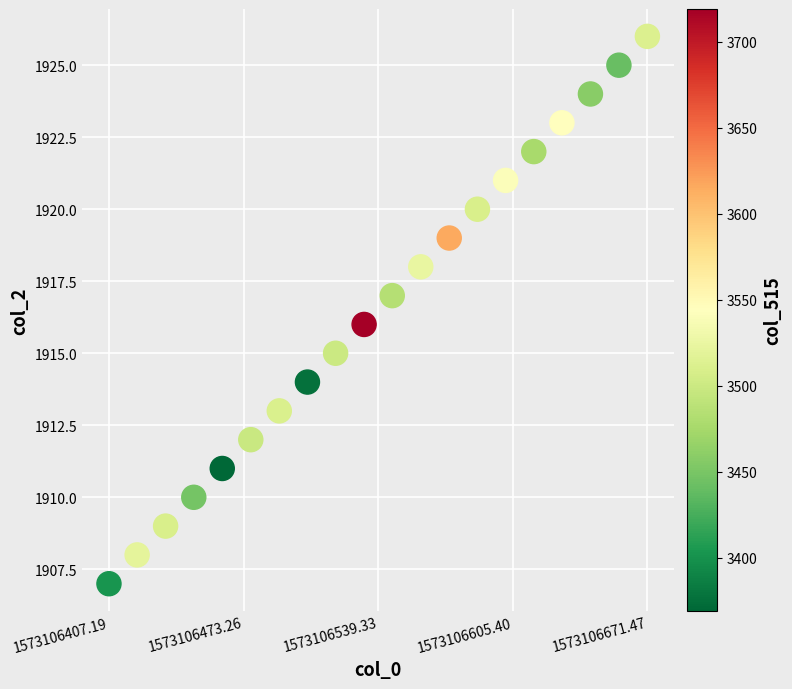

What is the range of Y values (max minus min)?

19